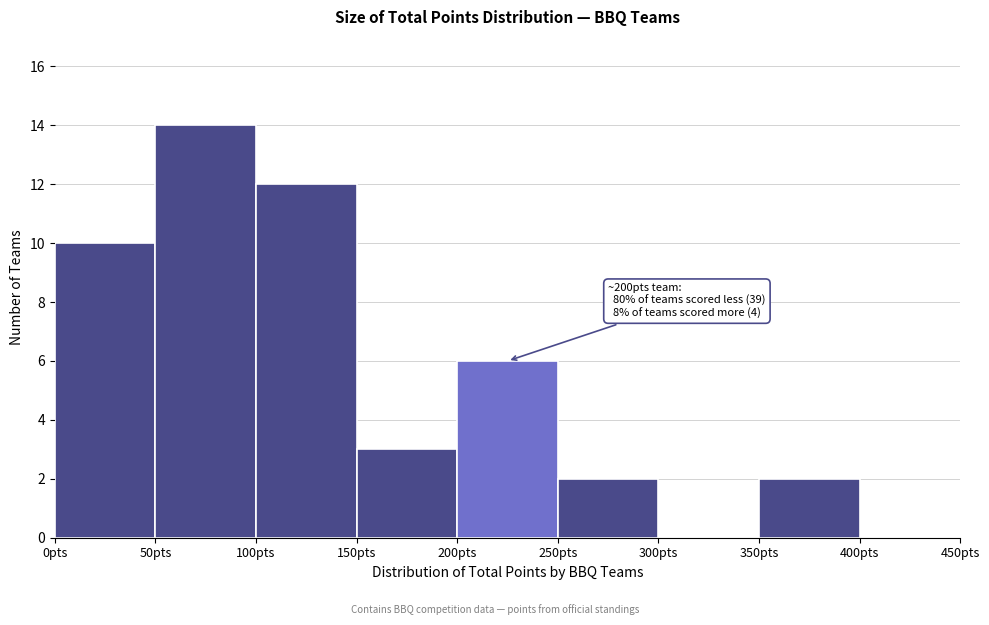

Which range on the x-axis has the tallest bar?

50 to 100